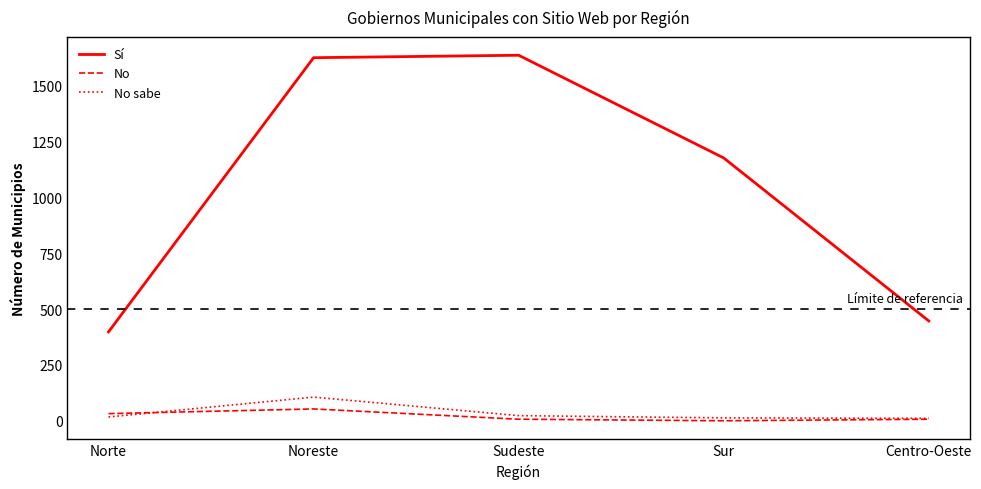

Which category has the lowest value in the Sí series?

Norte